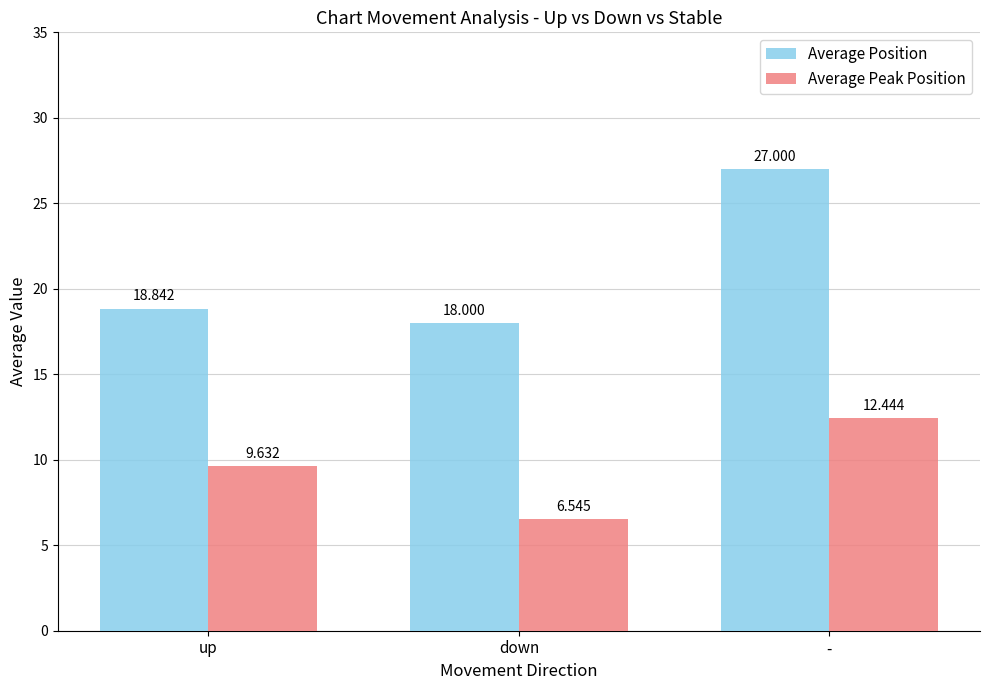

Where is Average Position nearest to the value 22?

up